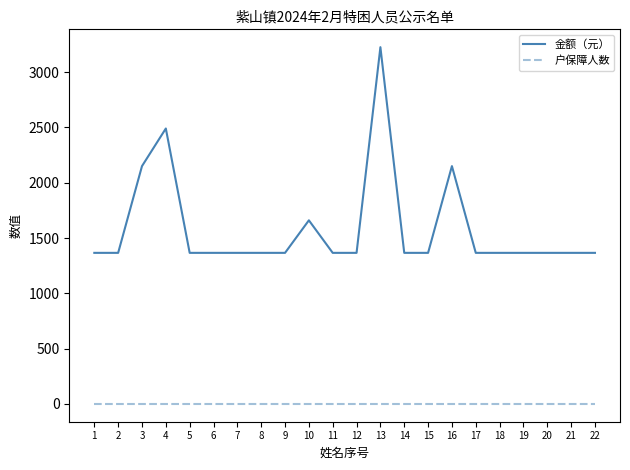

Rank the series by their average value, from lowest to highest.

户保障人数, 金额（元）